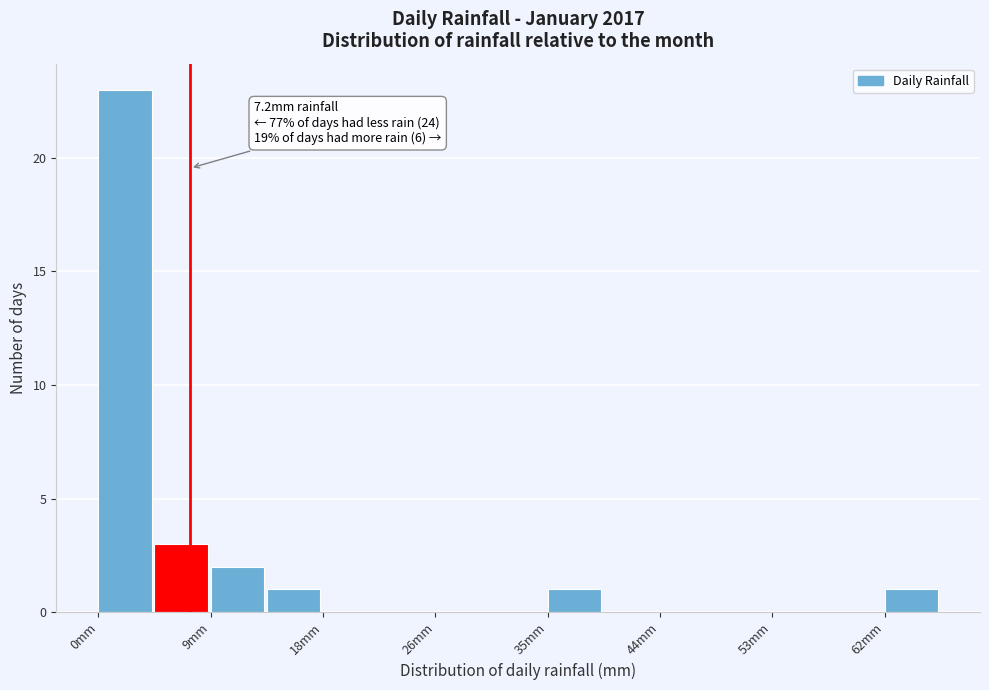

Which range on the x-axis has the tallest bar?

0.0 to 4.4